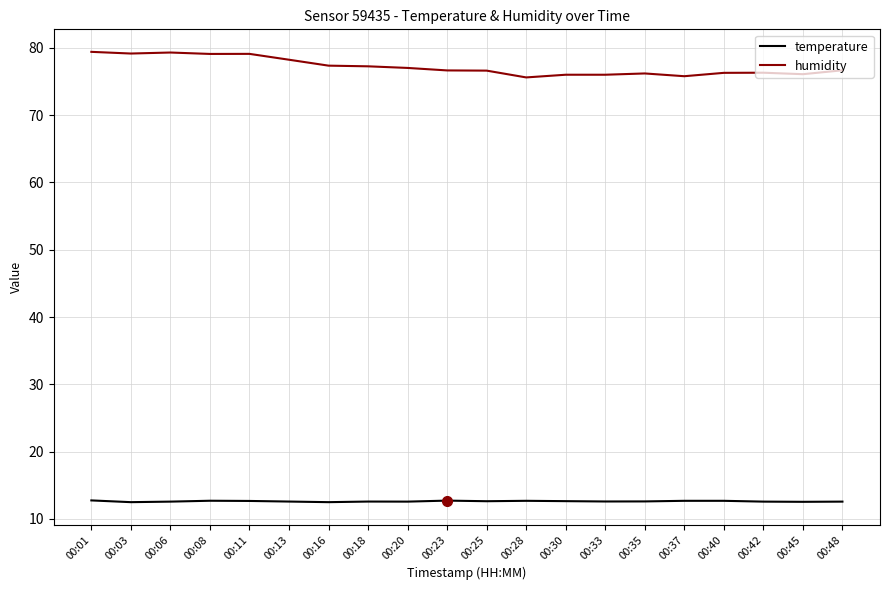

What is the smallest value displayed?

12.5